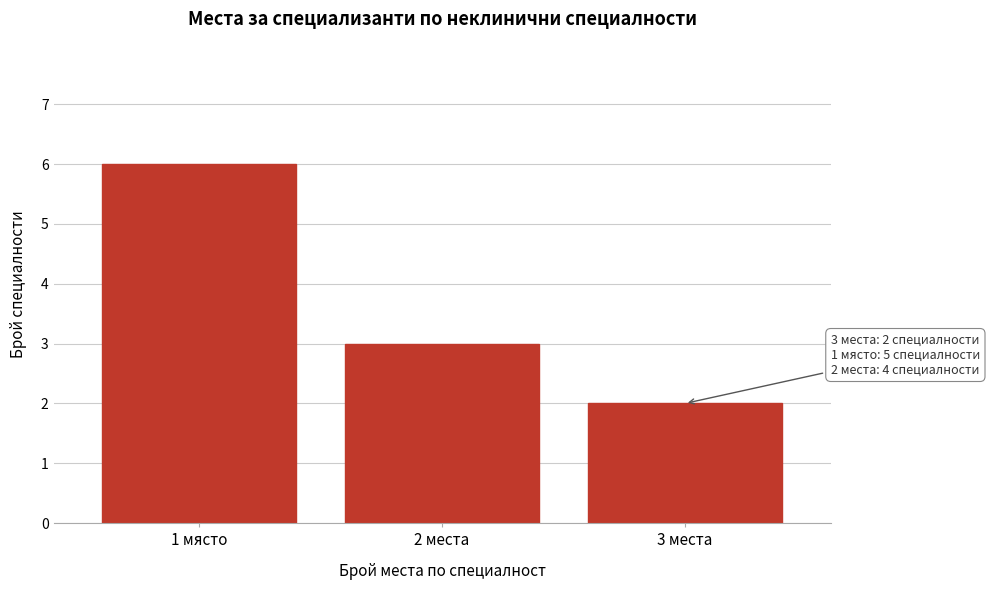

Reading left to right, list all the values displayed in this chart.

6	3	2